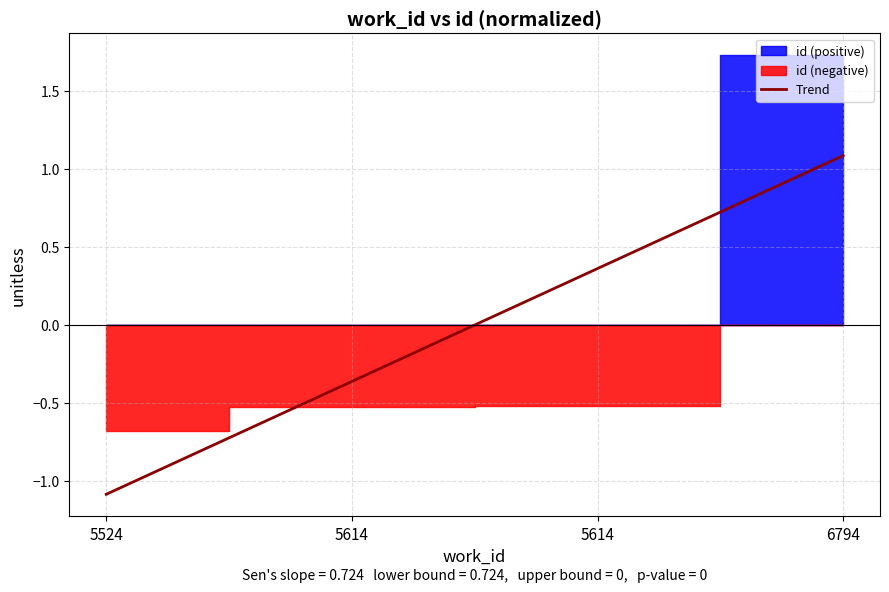

How many positive values does the Trend series have?

2